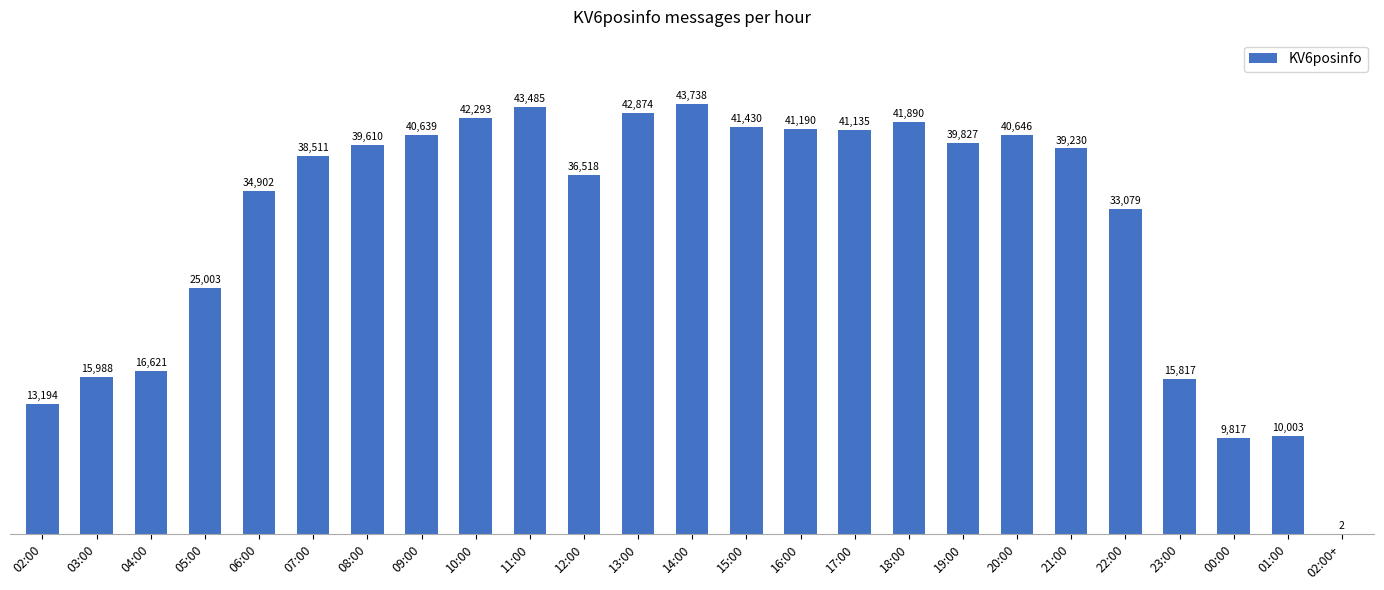

True or false: the data shows 13194 at 02:00.

True